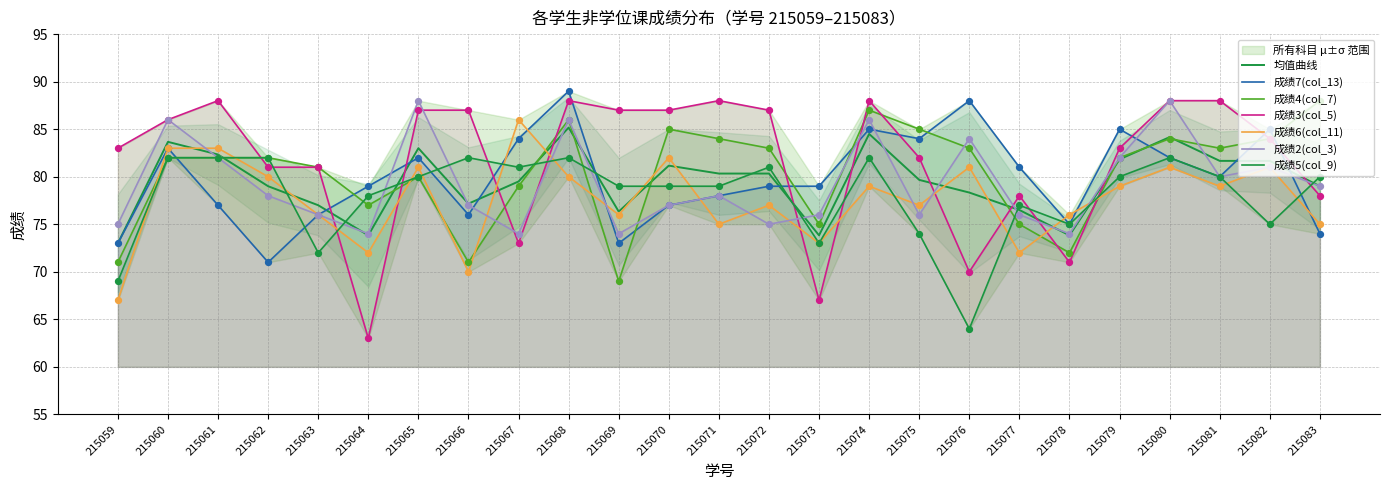

What are all the series names shown in the legend?

成绩7(col_13), 成绩4(col_7), 成绩3(col_5), 成绩6(col_11), 成绩2(col_3), 成绩5(col_9)